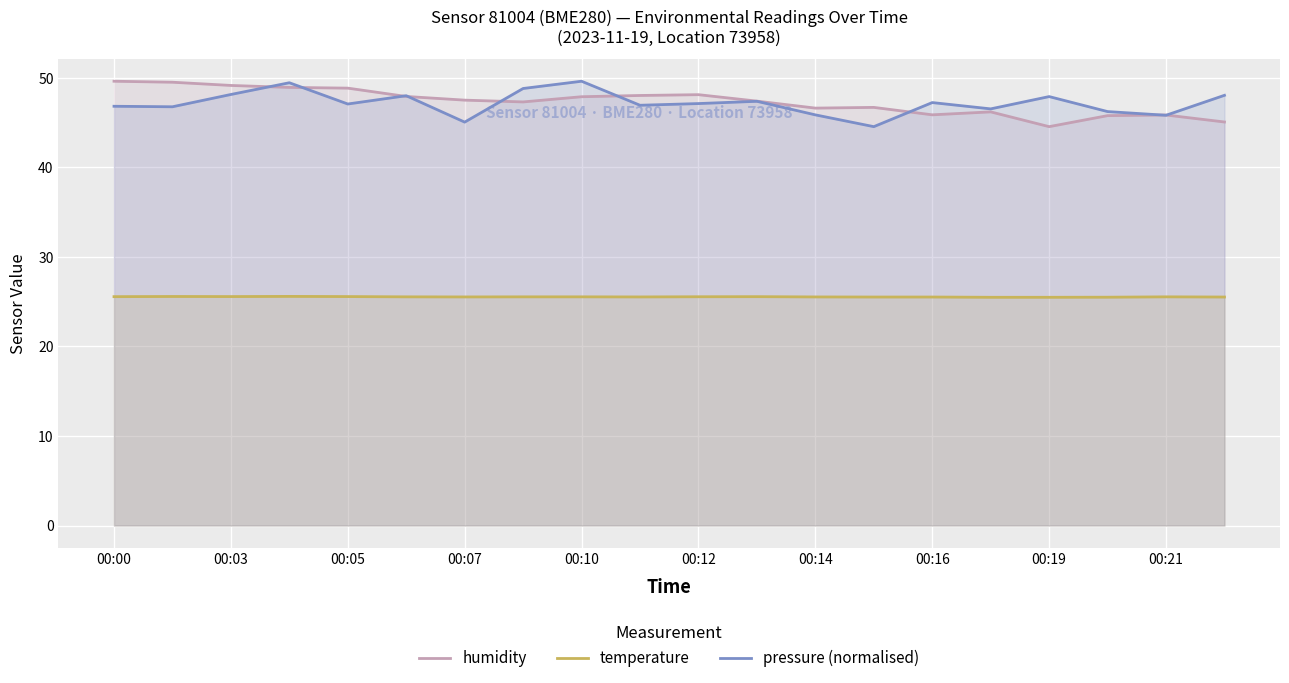

What is the spread (max minus min) of values at 00:19?

22.4